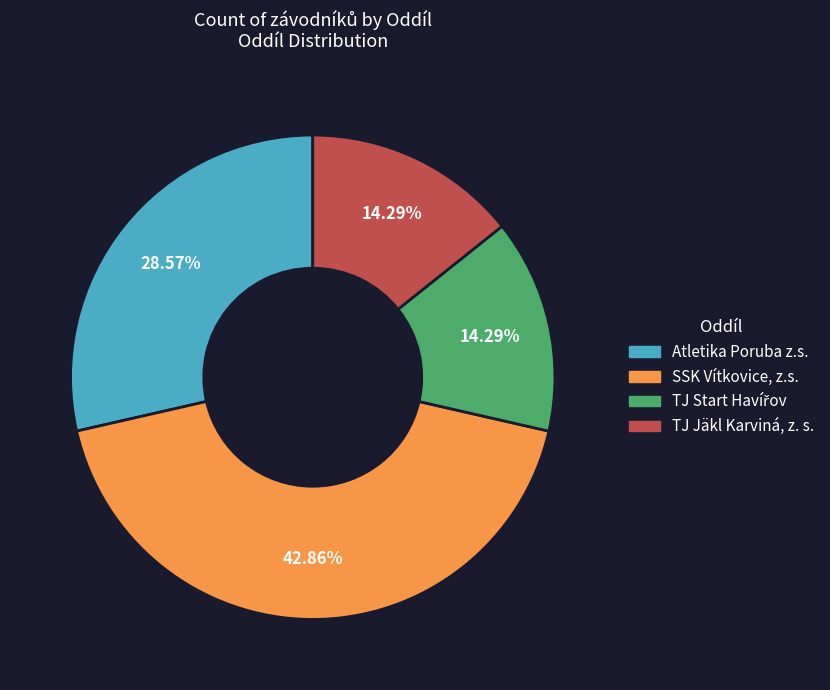

Count the number of slices in the pie.

4